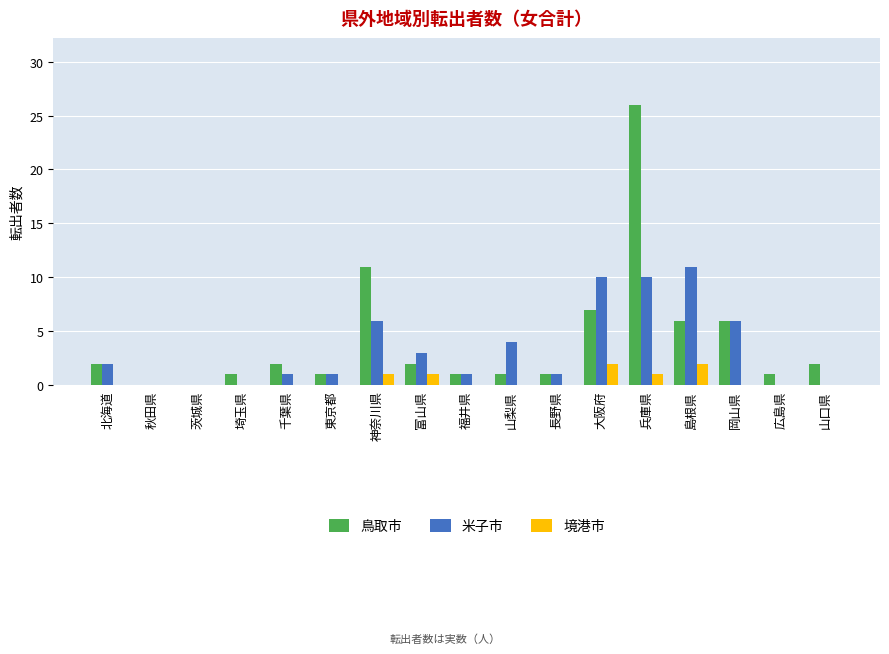

What are all the series names shown in the legend?

鳥取市, 米子市, 境港市